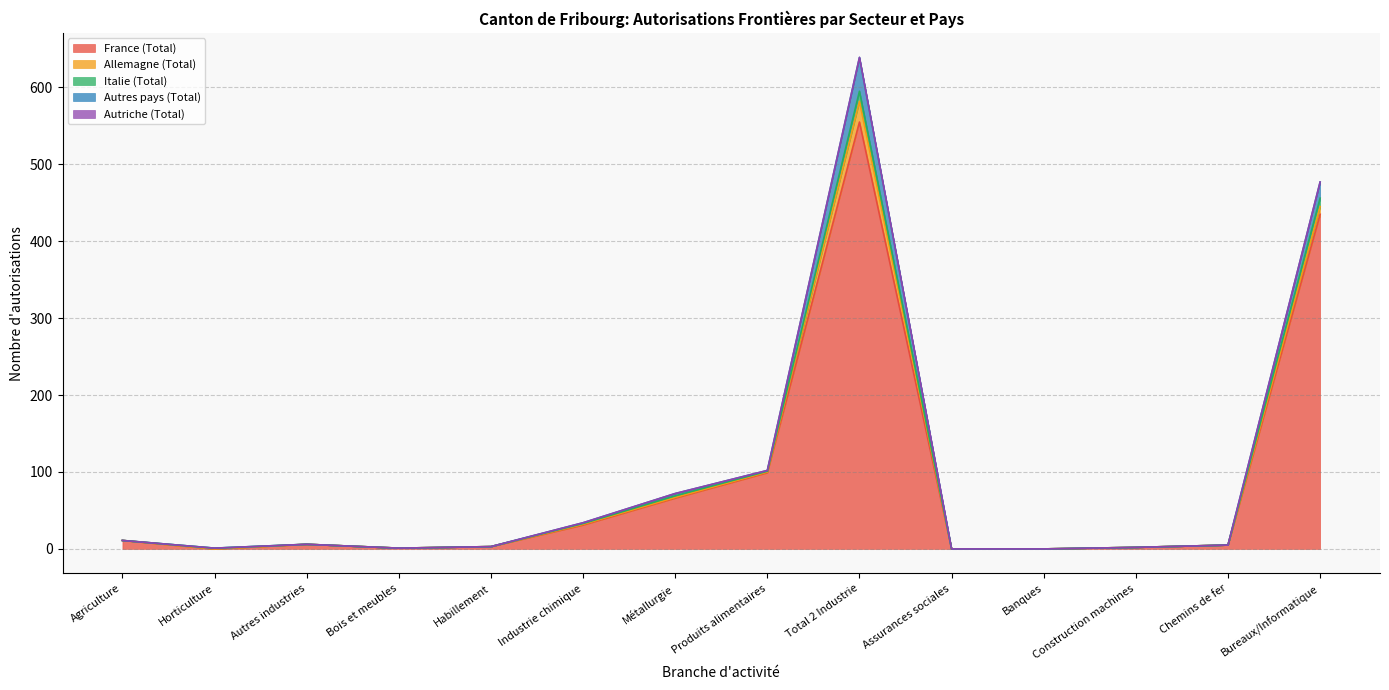

How many series are shown in this chart?

5